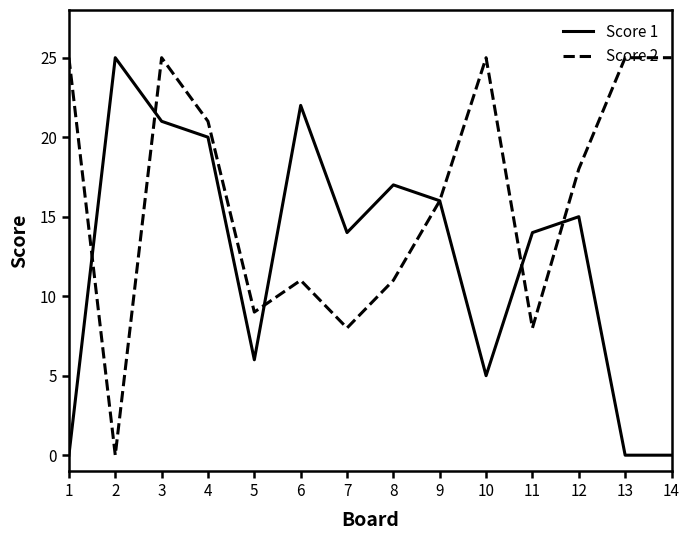

Rank the series at 11 from lowest to highest value.

Score 2, Score 1